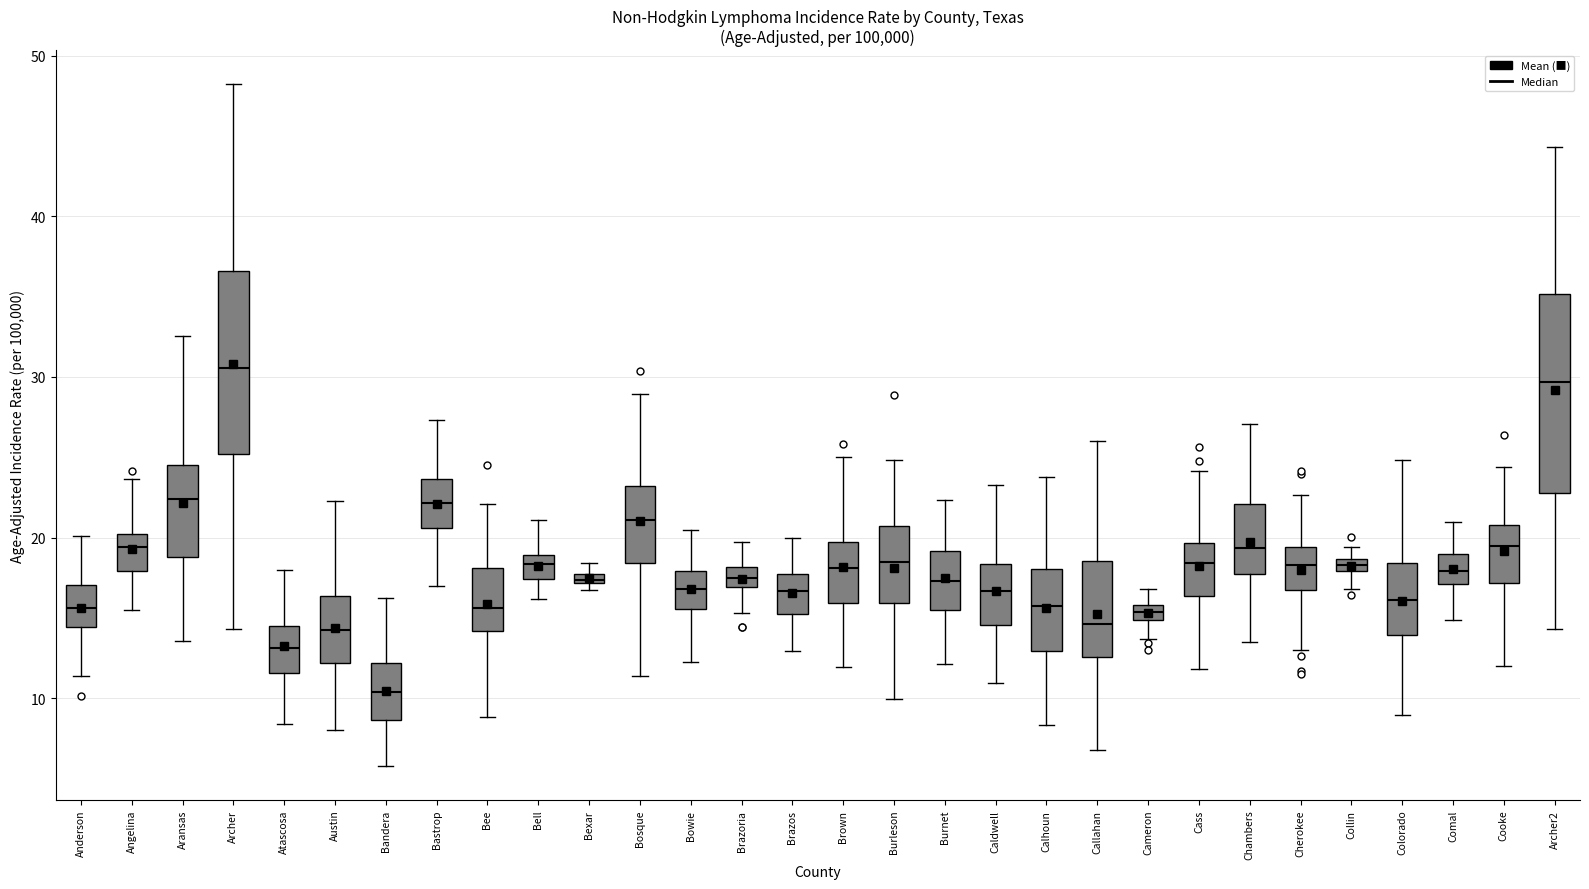

Where is the upper edge of the box for Archer2 on the y-axis? The values are not printed on the chart, so give them approximately, as read against the axis.

35